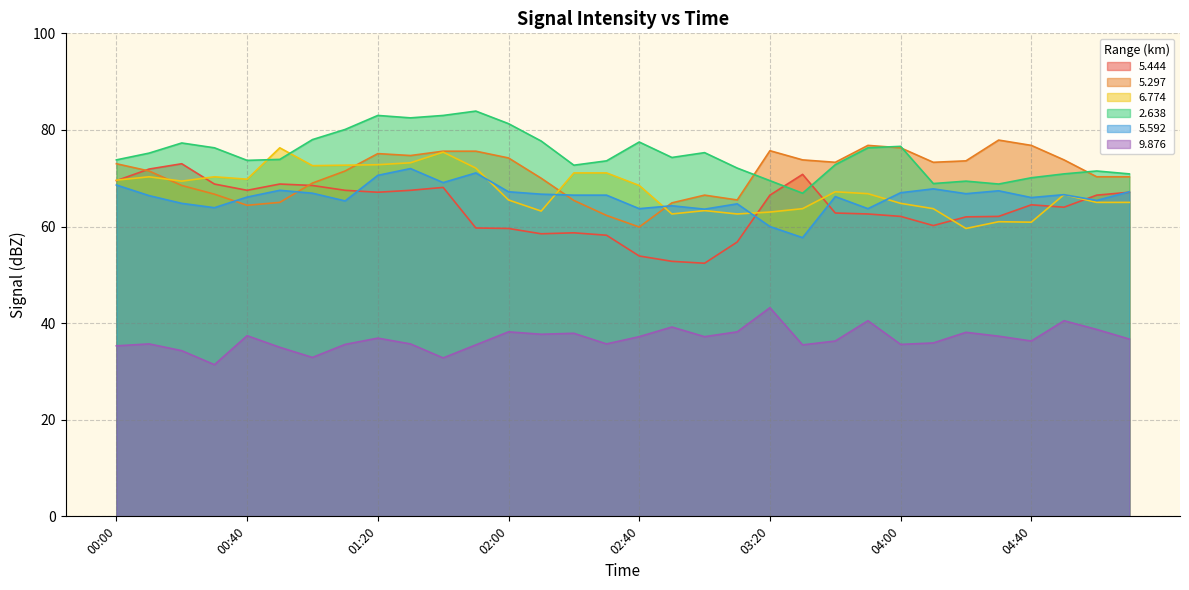

What is the difference between the maximum and minimum values in the   5.592 series?

14.3